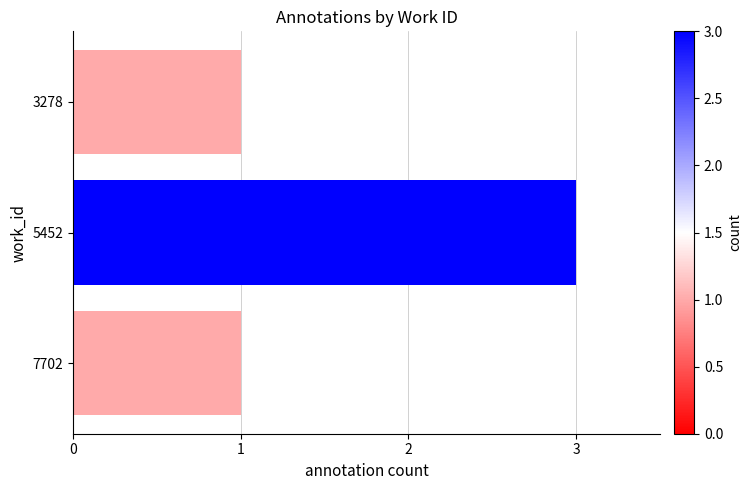

The chart shows a value of 2 at 5452. True or false?

False